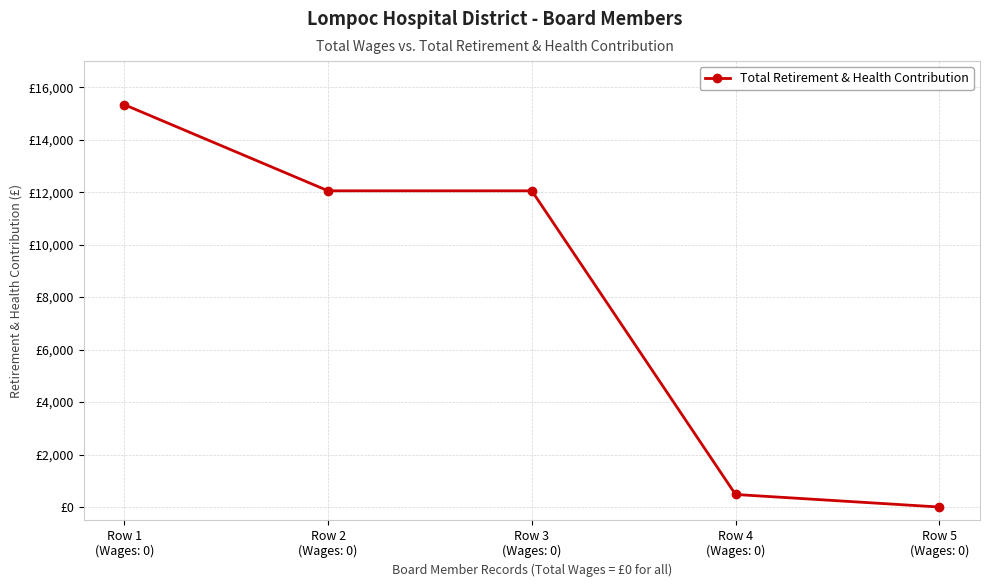

Reading right to left, list all the values displayed in this chart.

Row 5
(Wages: 0)=0	Row 4
(Wages: 0)=478	Row 3
(Wages: 0)=12052	Row 2
(Wages: 0)=12052	Row 1
(Wages: 0)=15334